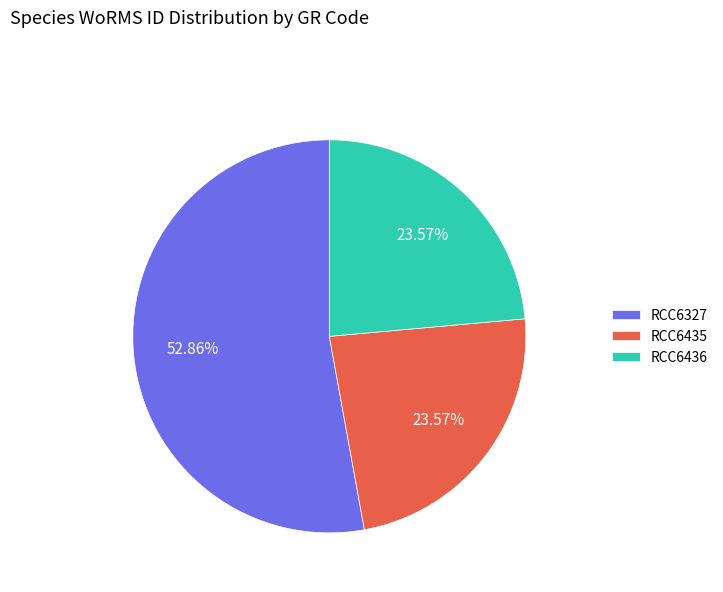

What percentage is the RCC6327 slice, to the nearest percent?

53%